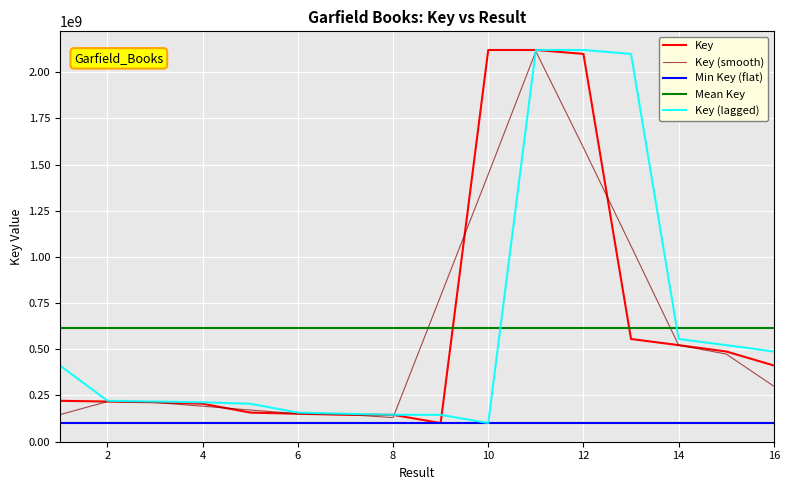

Rank the categories by value from highest to lowest.

10, 11, 12, 13, 14, 15, 16, 1, 2, 3, 4, 5, 6, 7, 8, 9